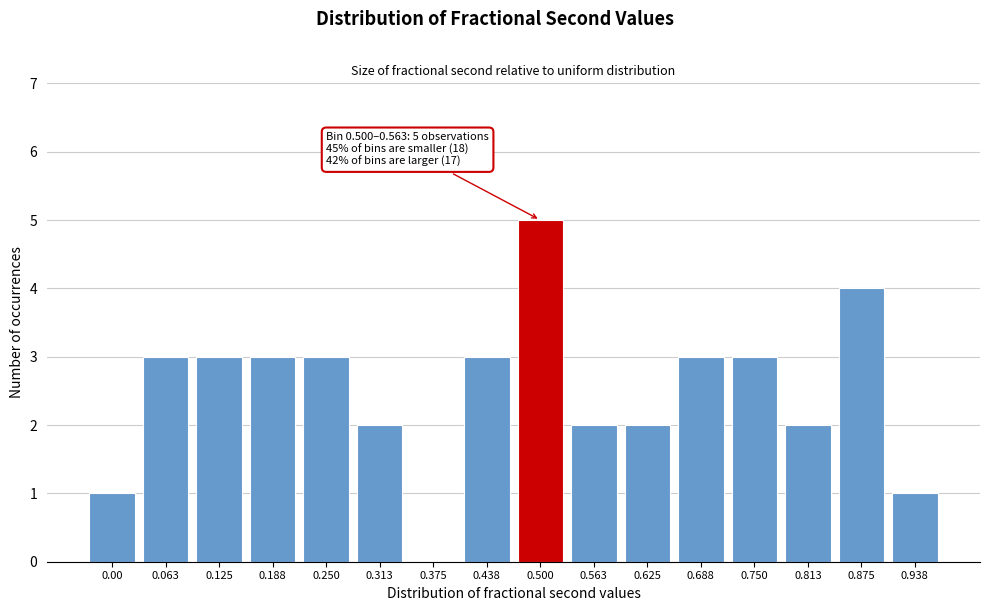

Reading right to left, extract all data points from this chart.

0.938=1	0.875=4	0.813=2	0.750=3	0.688=3	0.625=2	0.563=2	0.500=5	0.438=3	0.375=0	0.313=2	0.250=3	0.188=3	0.125=3	0.063=3	0.00=1